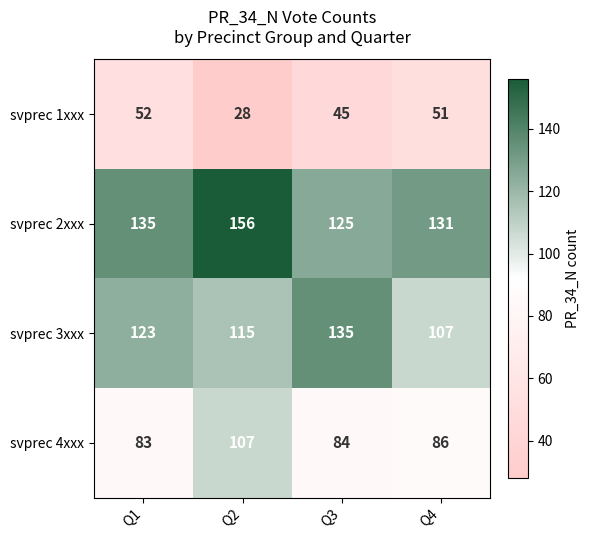

The svprec 1xxx series shows 45 at Q3. True or false?

True